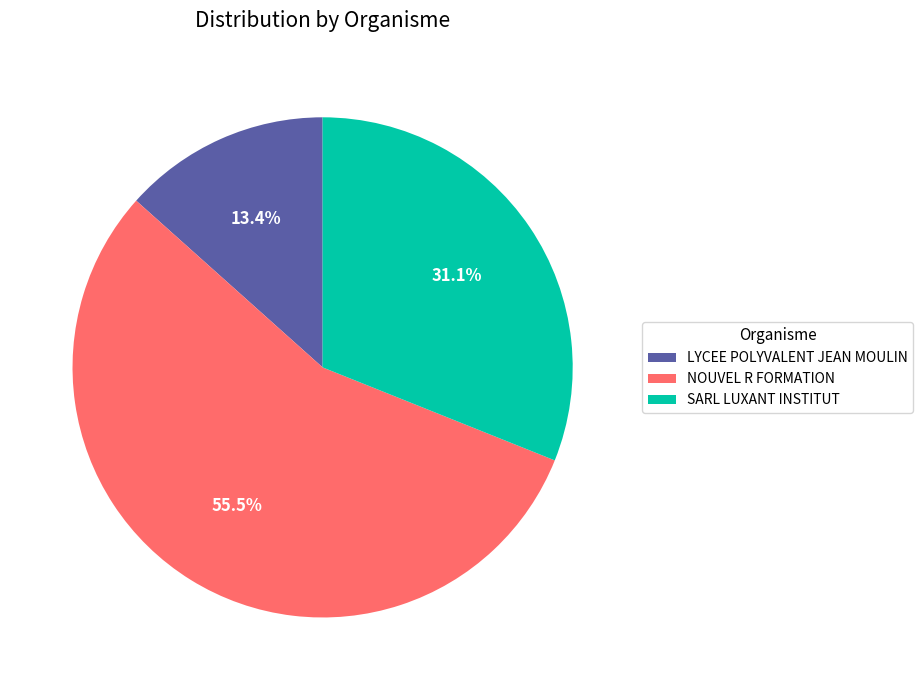

To the nearest percent, what is the average slice percentage?

33%